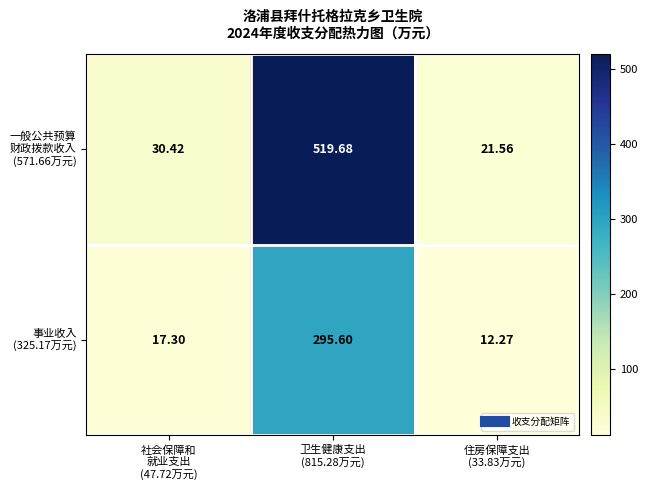

How many series are shown in this chart?

2